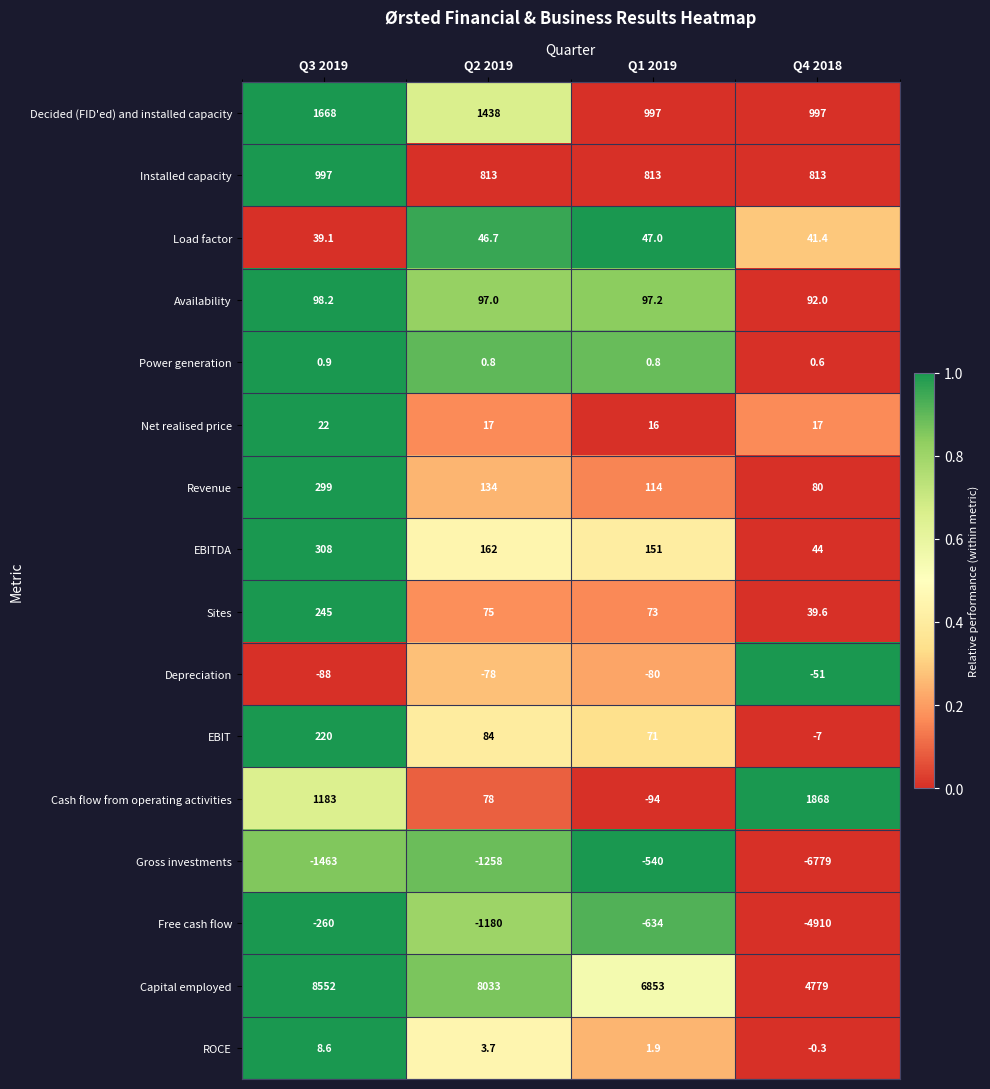

The Capital employed series shows 4401.3 at Q3 2019. True or false?

False